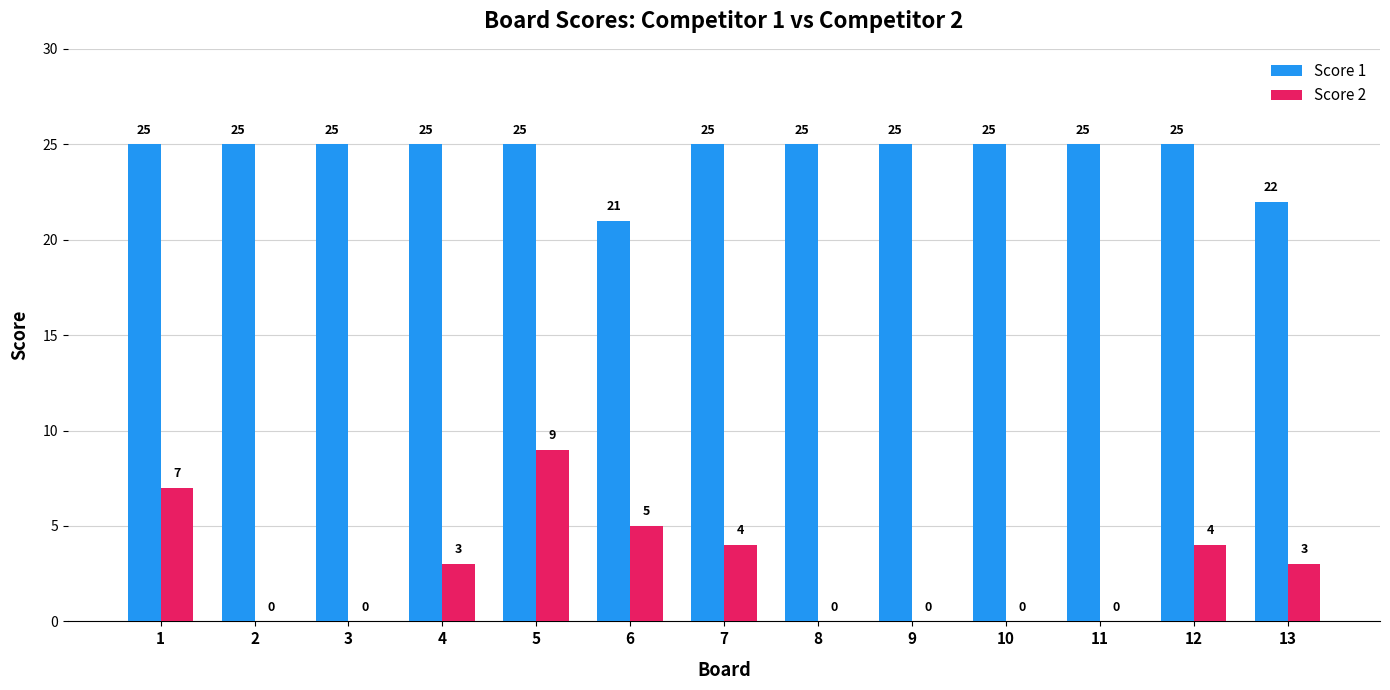

What is the spread (max minus min) of values at 6?

16